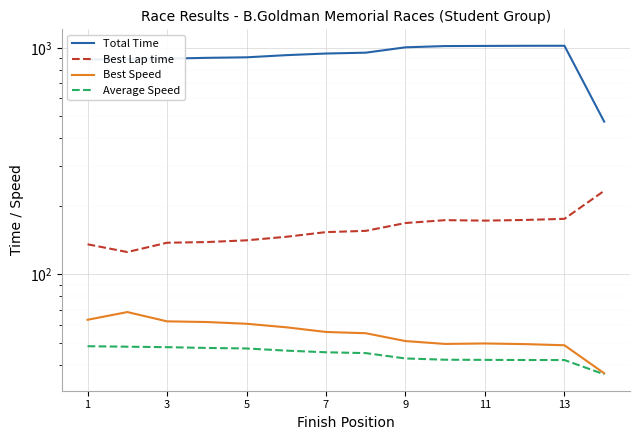

How many categories are shown in the chart?

14